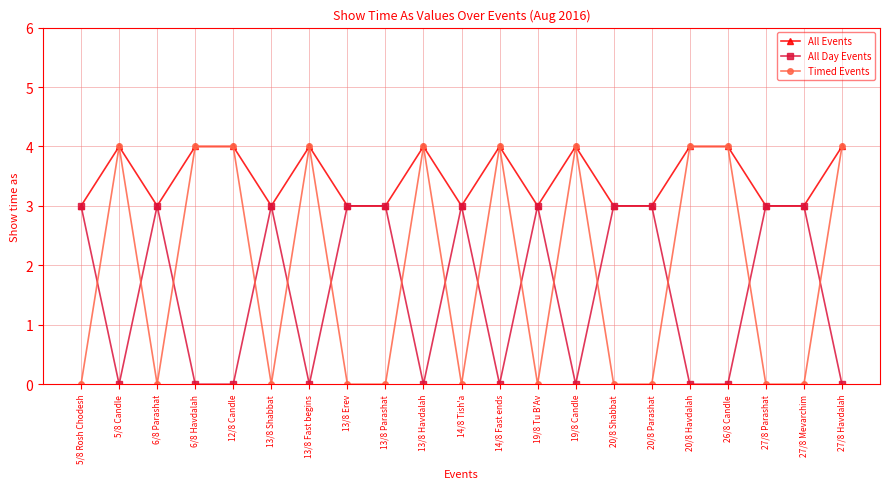

List the series in order of their overall mean, highest first.

All Events, Timed Events, All Day Events